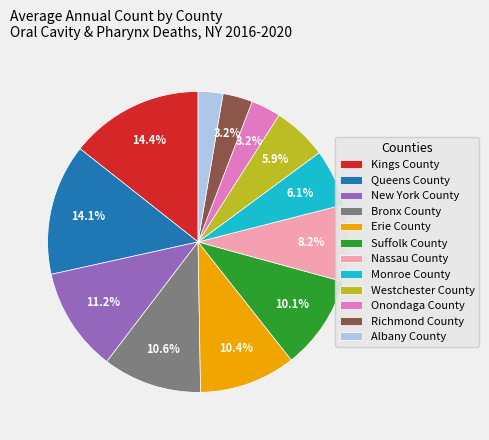

Which has a higher value, Onondaga County or Nassau County?

Nassau County